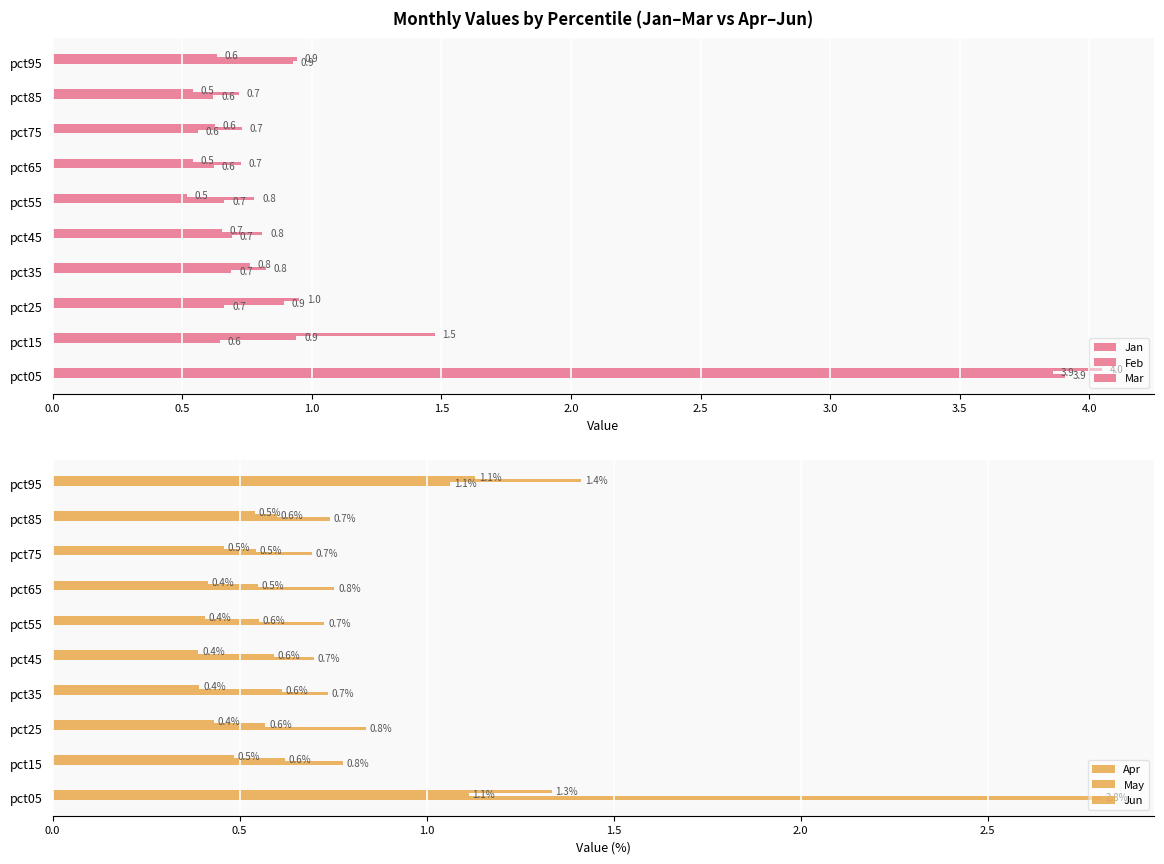

What is the label of the 9th bar from the right?

0.5